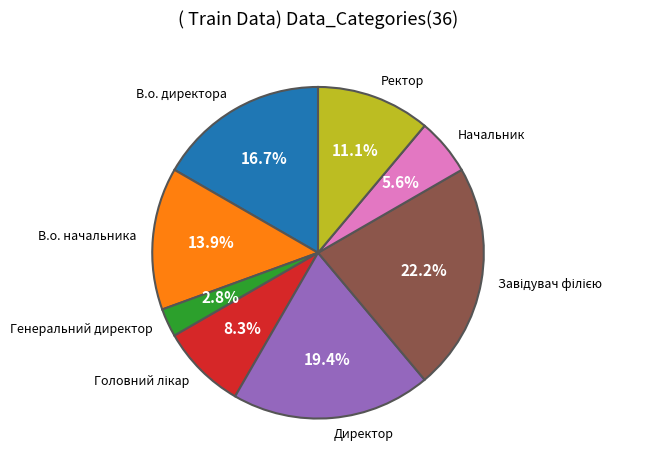

The Начальник slice represents 1% of the pie. True or false?

False